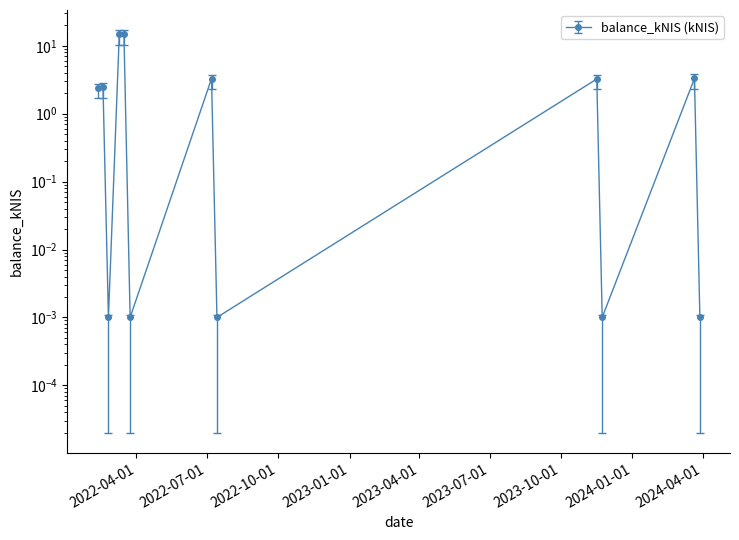

List the labels in order of value, largest first.

2022-03-10, 2022-03-16, 2024-03-21, 2022-07-07, 2023-11-16, 2022-02-17, 2022-02-10, 2022-02-24, 2022-03-24, 2022-07-14, 2023-11-23, 2024-03-28